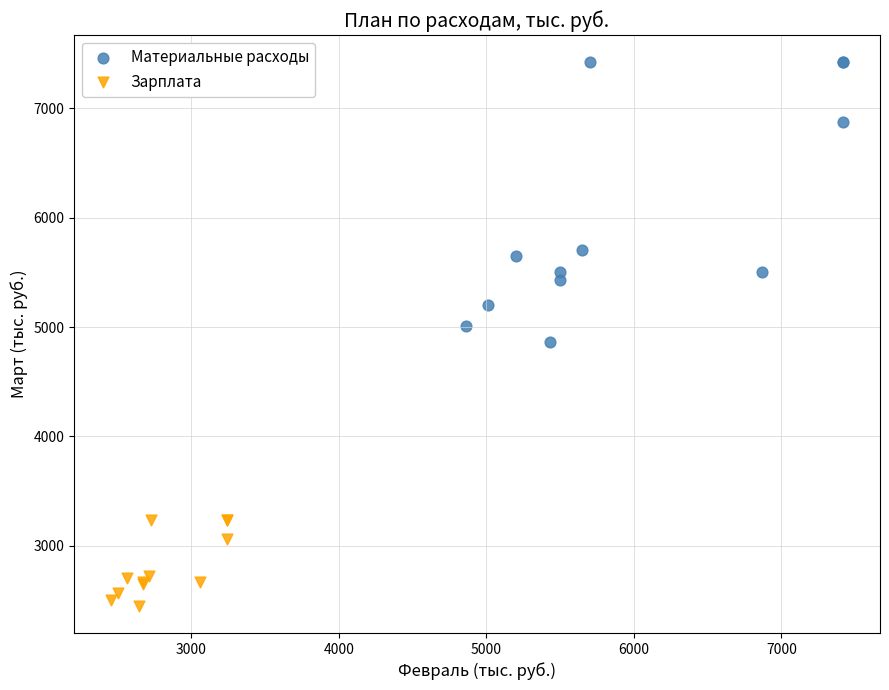

Which series has the largest Y range (max minus min)?

Материальные расходы